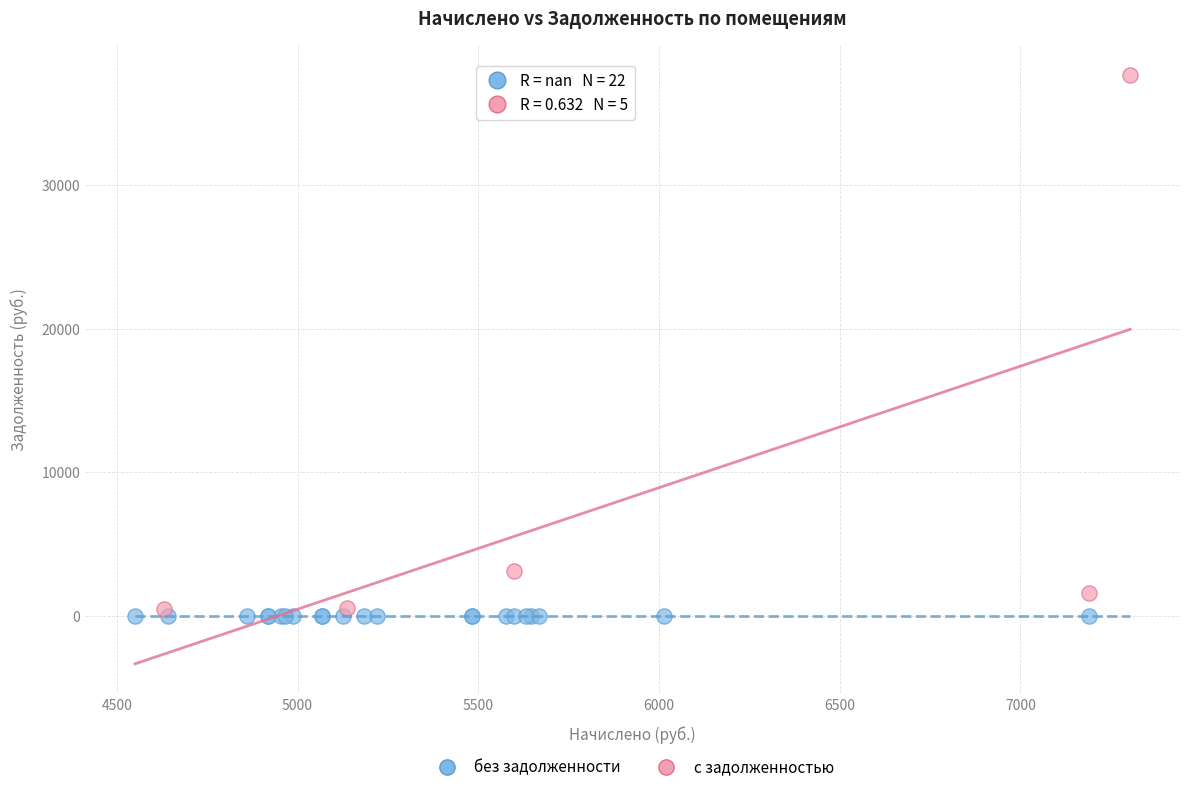

Which series reaches the minimum Y coordinate?

без задолженности